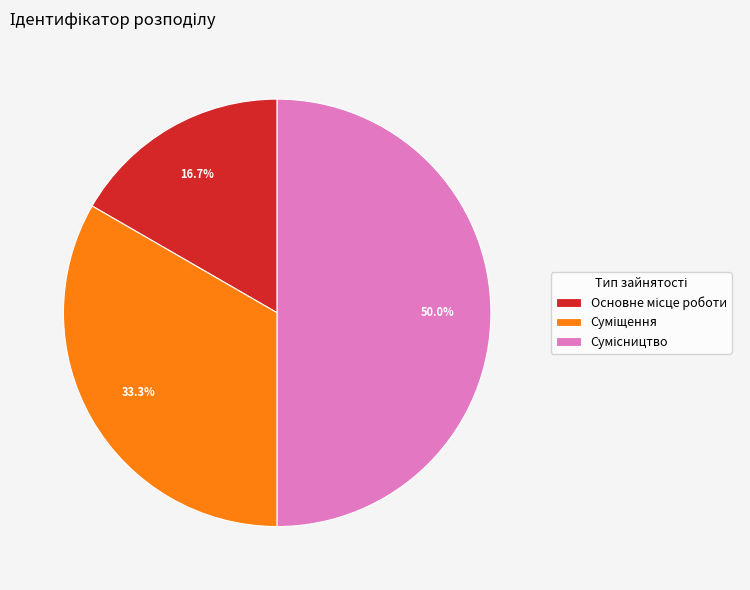

What percentage is the Основне місце роботи slice, to the nearest percent?

17%